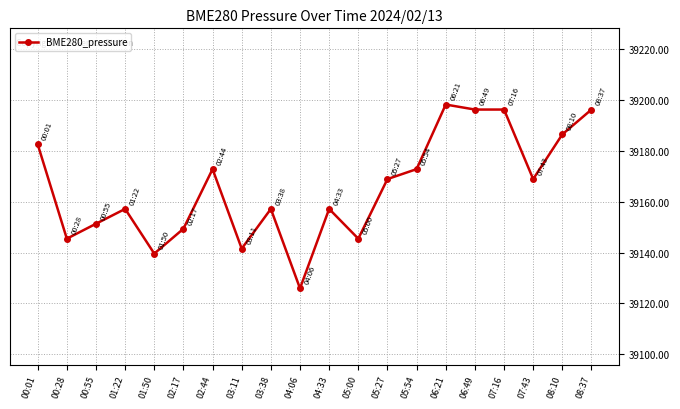

Is it true that the value at 08:37 is 7892.4?

False